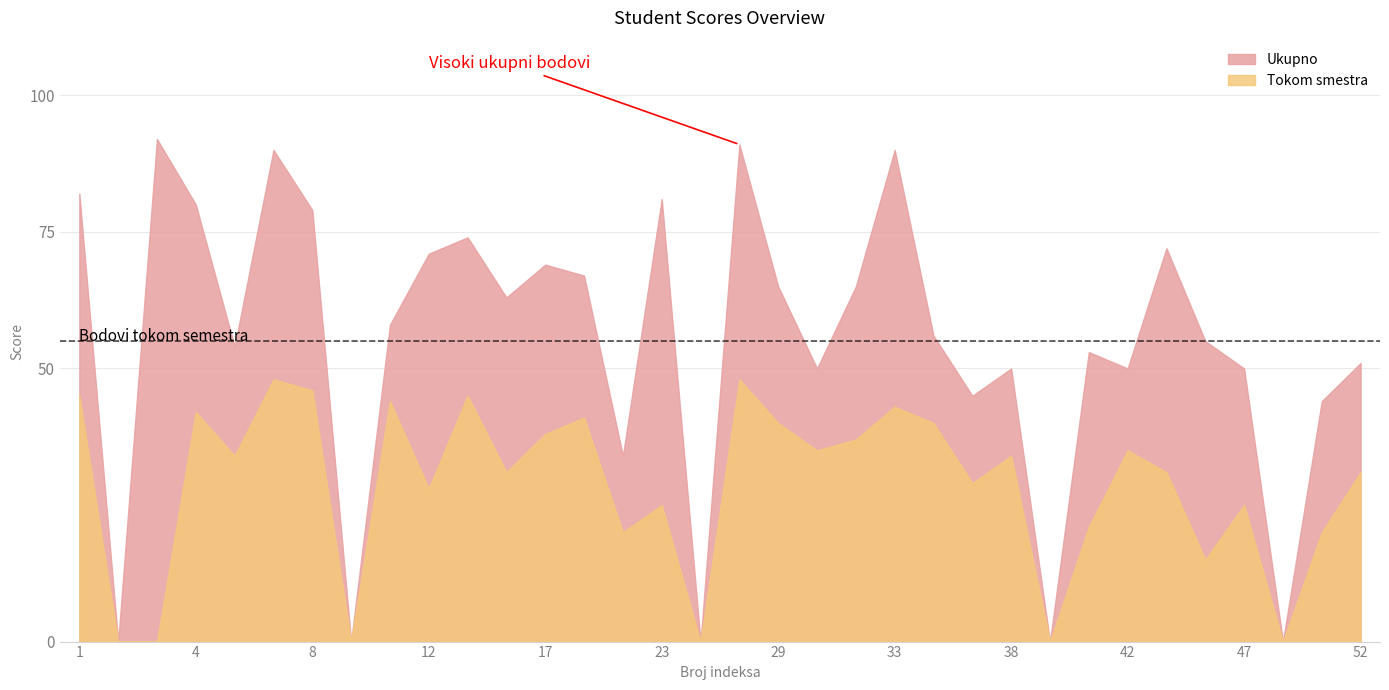

Reading left to right, list all the values displayed in this chart.

Ukupno: 82	0	92	80	54	90	79	0	58	71	74	63	69	67	34	81	0	91	65	50	65	90	56	45	50	0	53	50	72	55	50	0	44	51
Tokom smestra: 45	0	0	42	34	48	46	0	44	28	45	31	38	41	20	25	0	48	40	35	37	43	40	29	34	0	21	35	31	15	25	0	20	31